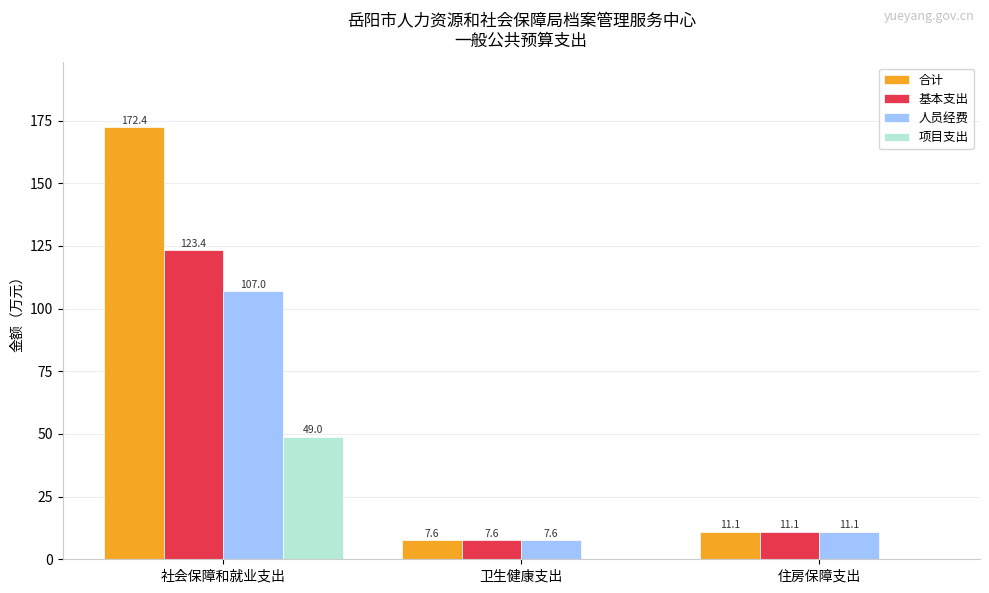

Is it true that 基本支出 equals 2.3 at 住房保障支出?

False